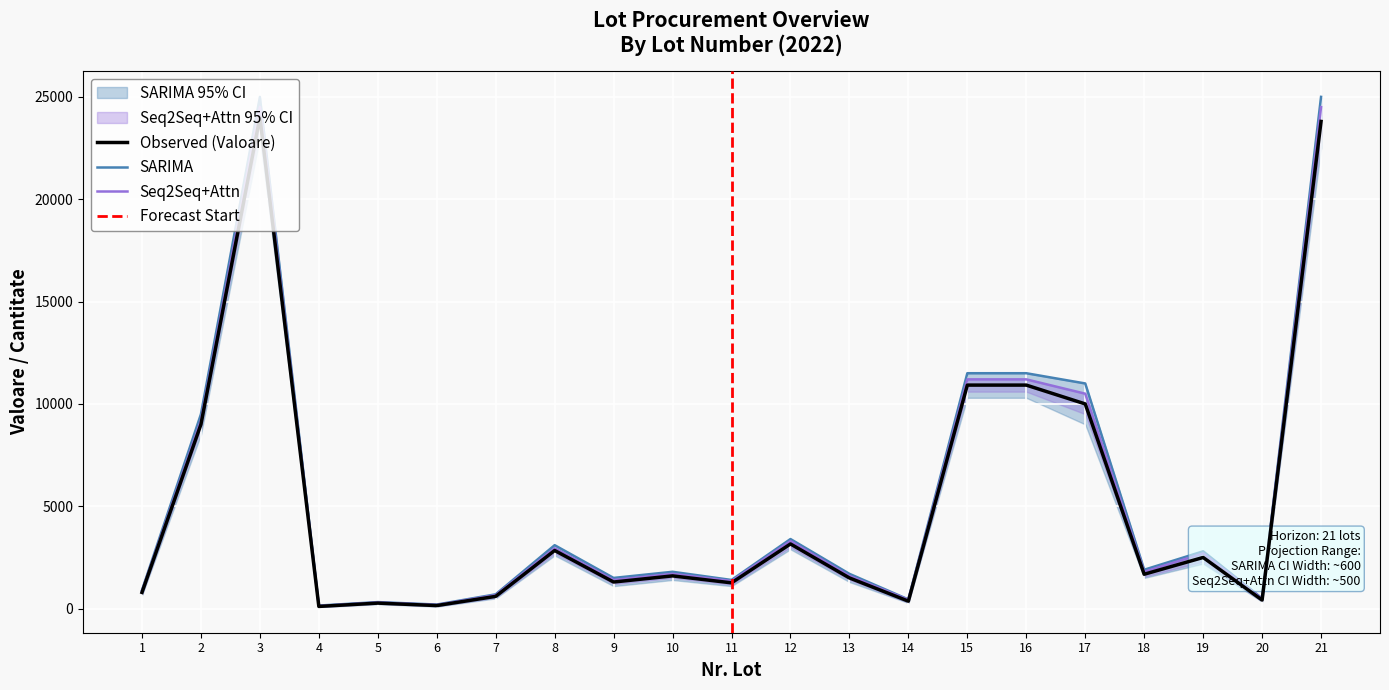

The value at 12 is 1498. True or false?

False